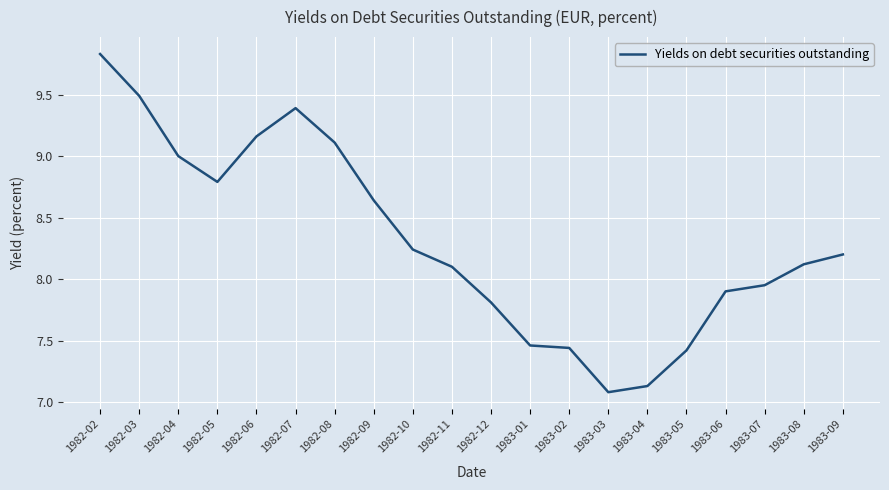

What is the greatest value displayed?

9.8